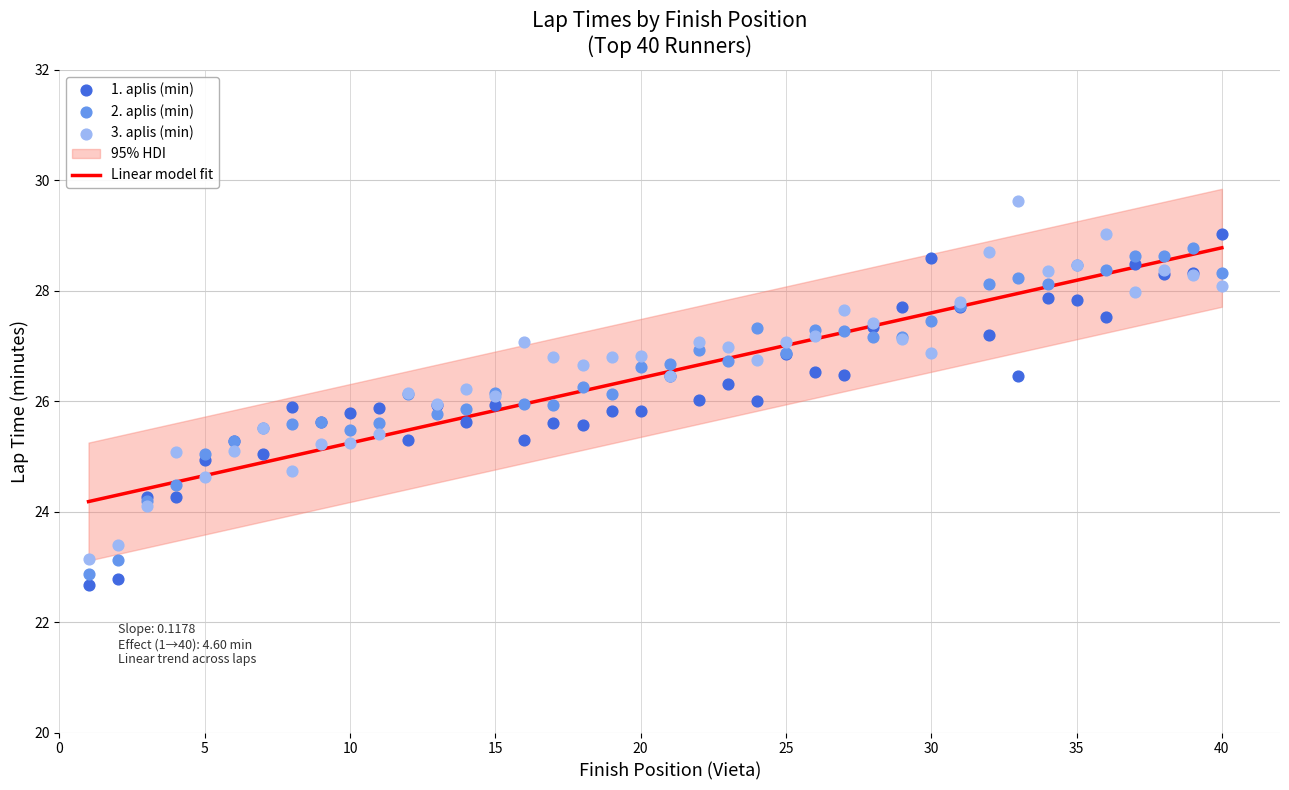

Which series has the largest Y range (max minus min)?

3. aplis (min)